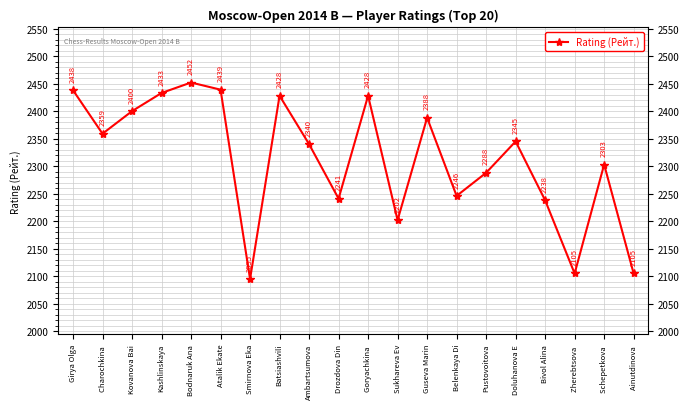

Where is the first local maximum?

Bodnaruk Ana